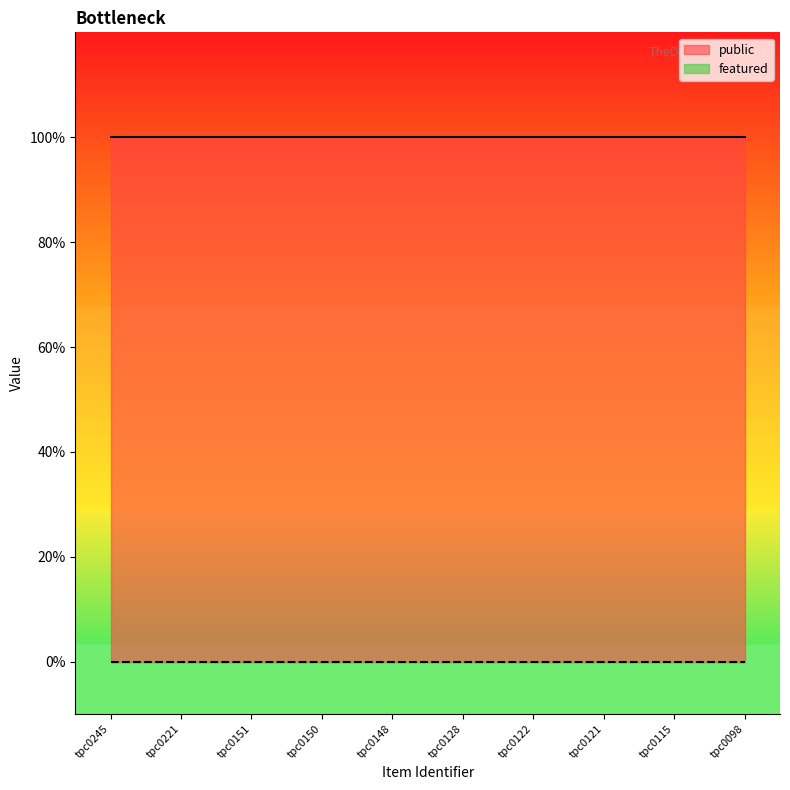

True or false: featured and public cross at least once.

False